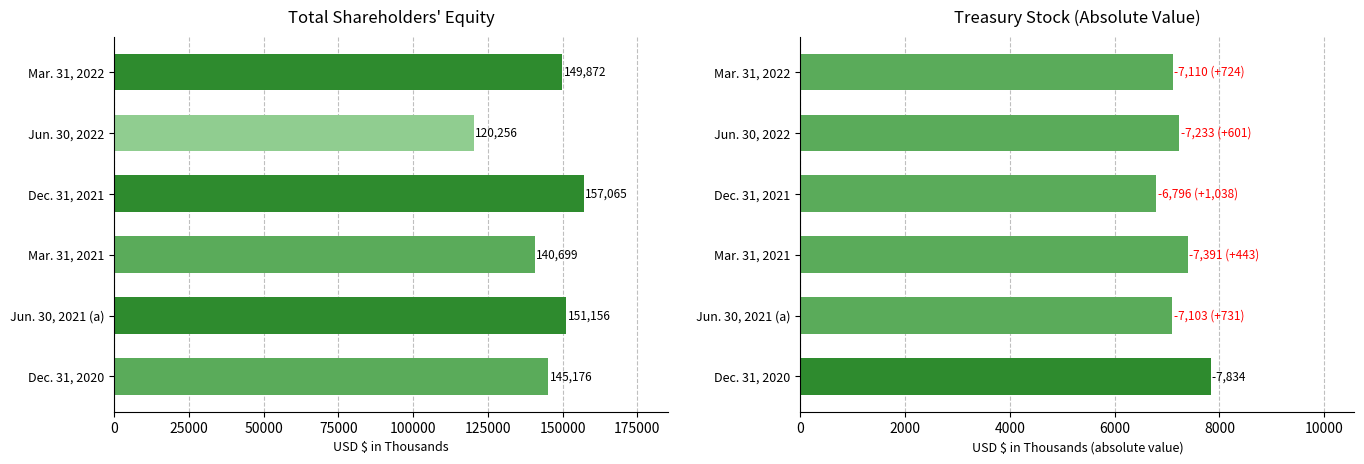

Rank the series by their average value, from highest to lowest.

Total, Treasury Stock (abs)